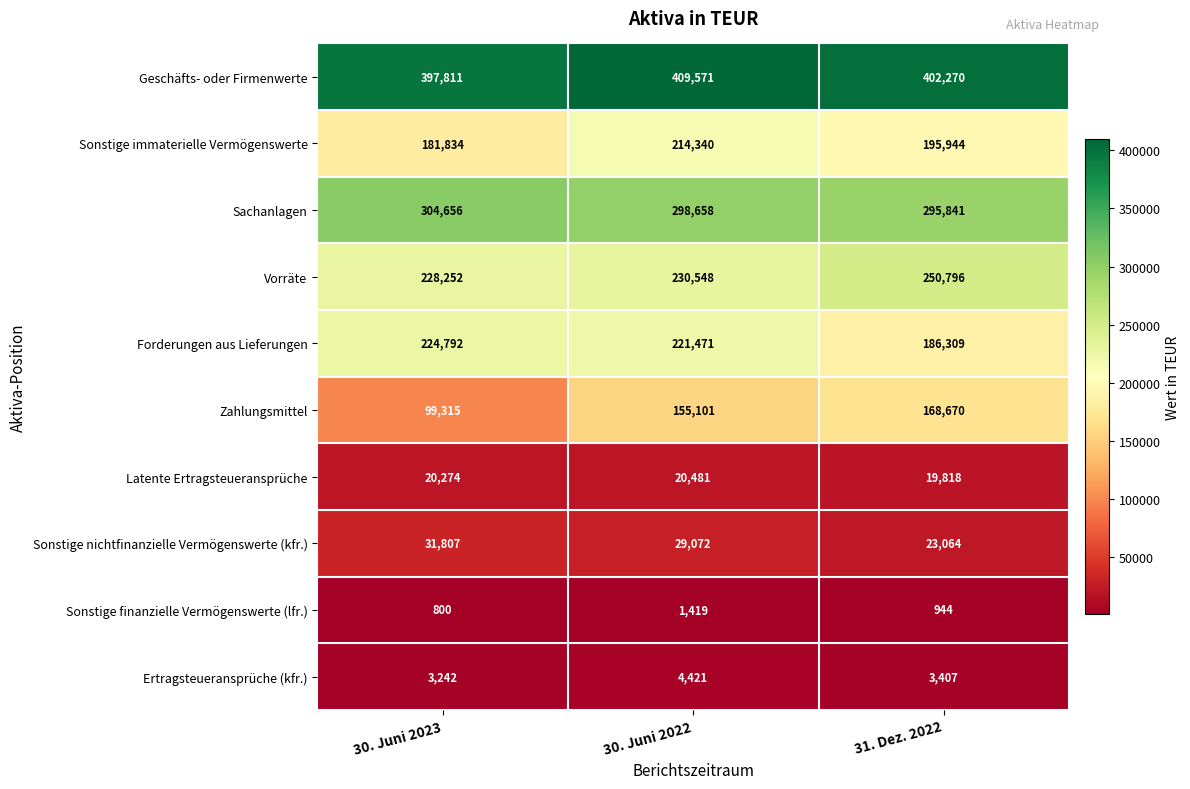

How many series are shown in this chart?

10